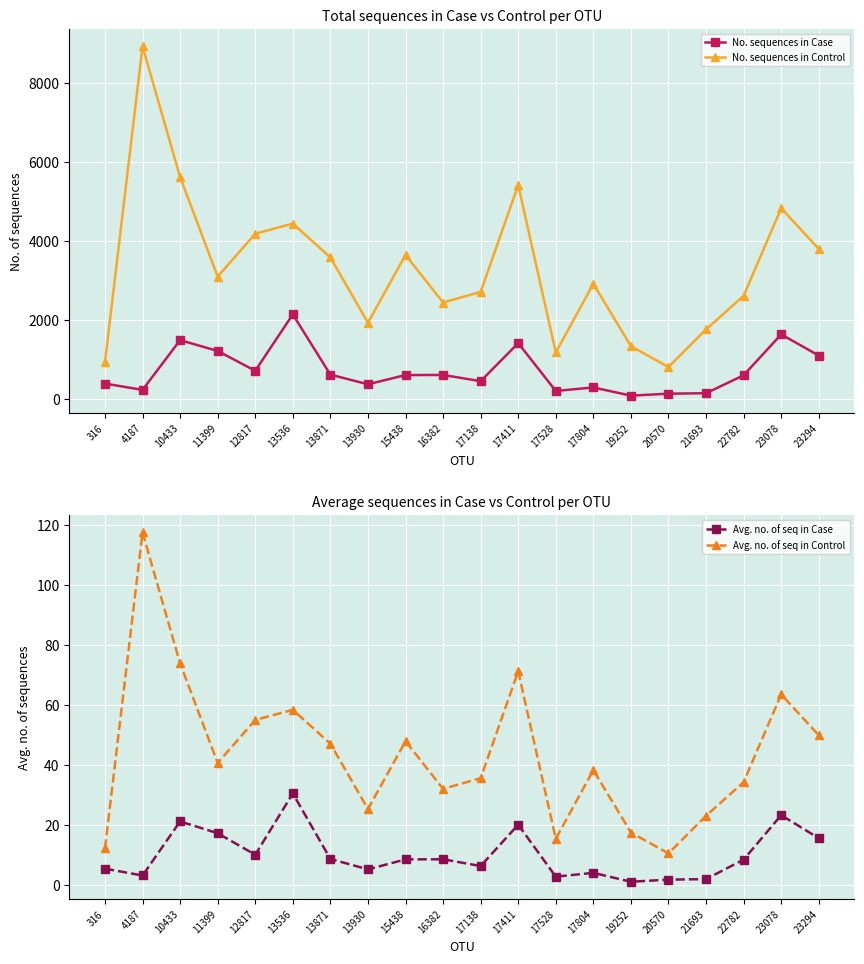

Which series changed the most between 316 and 10433?

No. sequences in Control